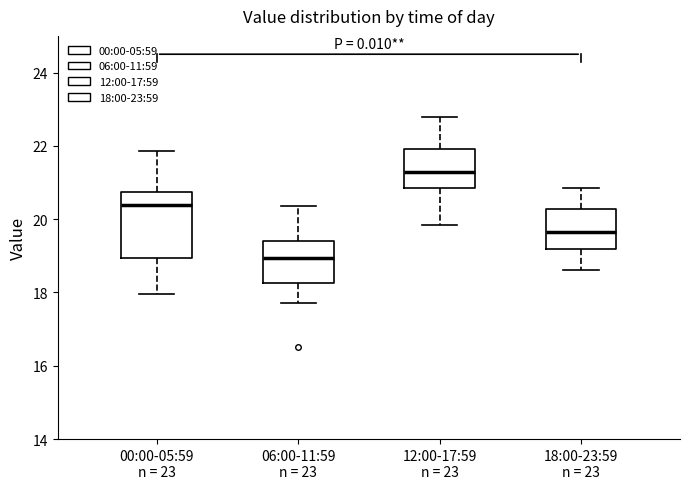

Which box's median line is the lowest?

06:00-11:59 n = 23